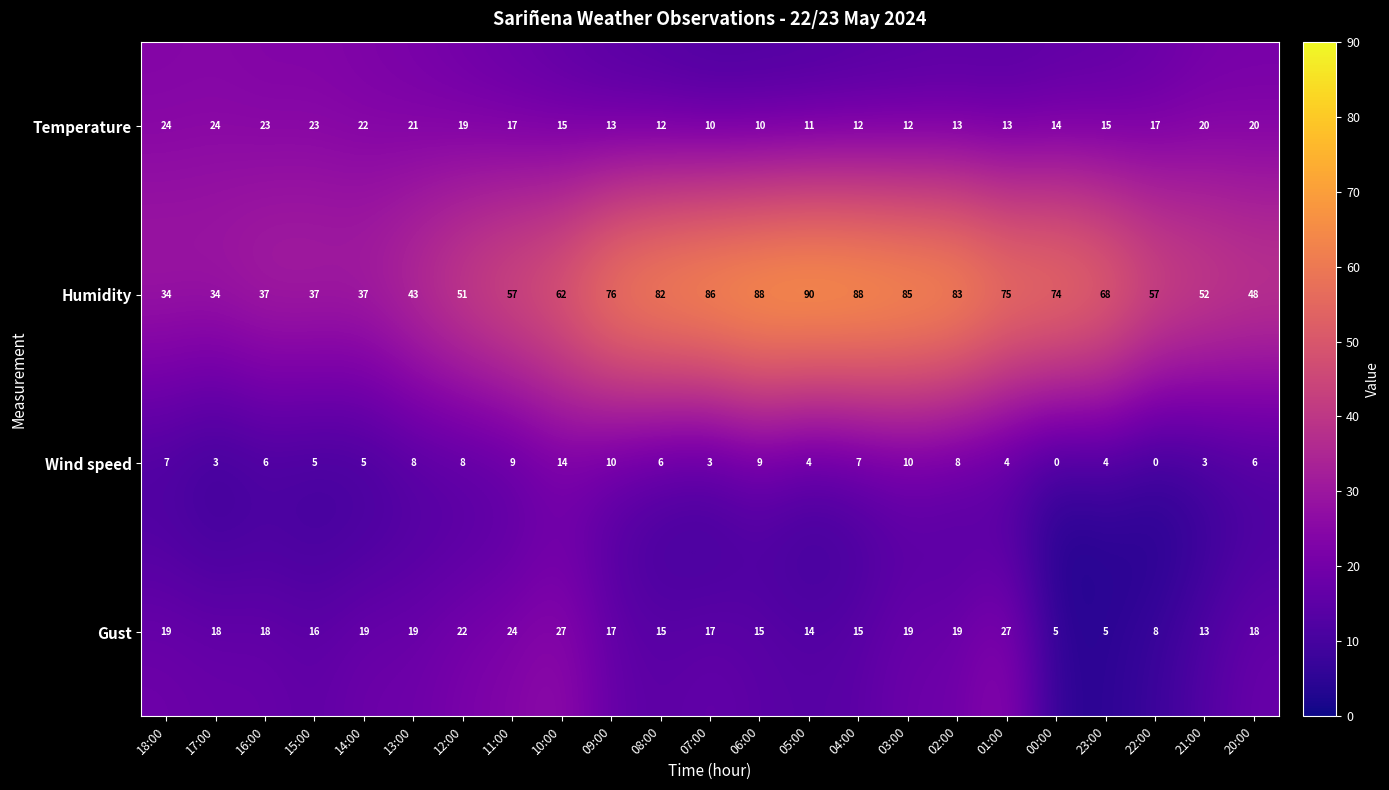

List the series in order of their peak value, lowest first.

Wind speed, Temperature, Gust, Humidity